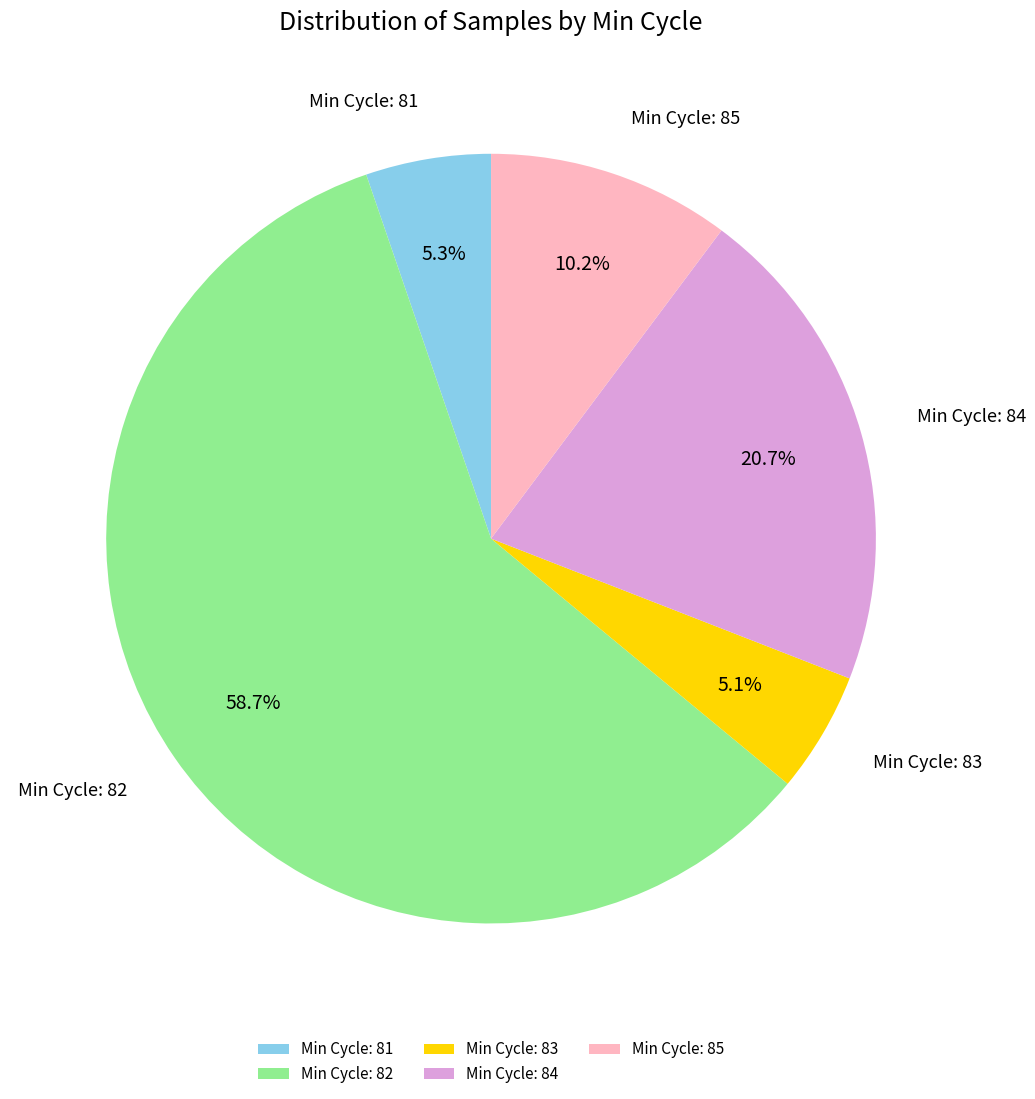

Does any single category account for the majority?

Yes